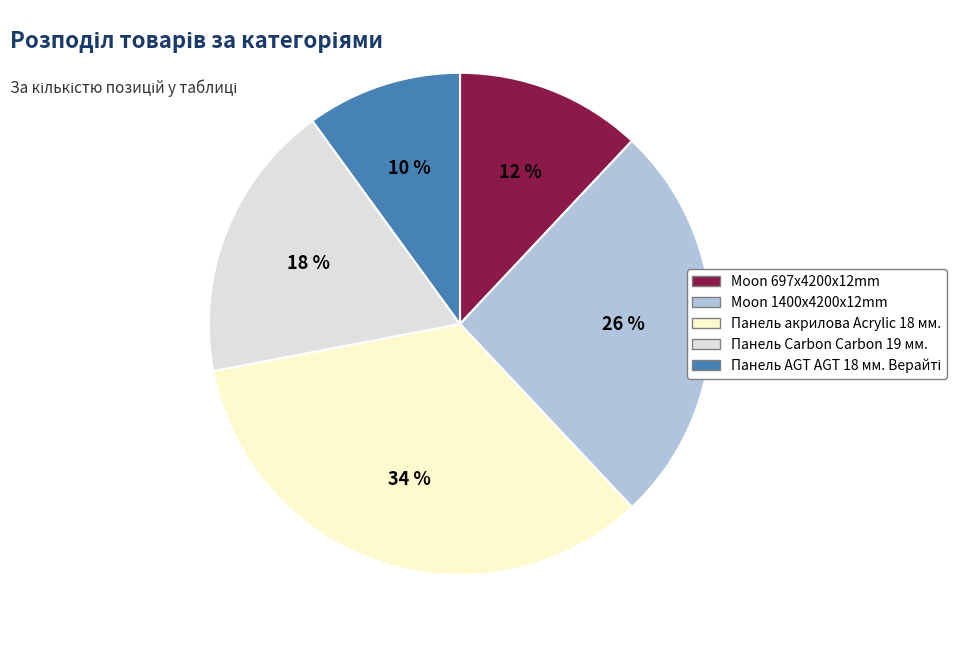

To the nearest percent, what is the difference between the largest and smallest slice percentages?

24%